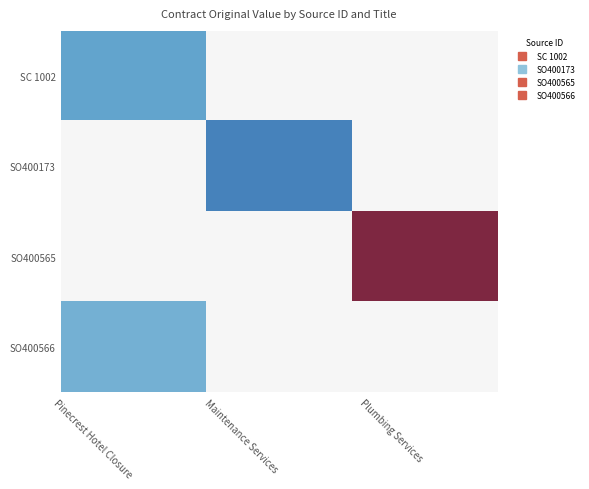

What is the minimum value shown in the chart?

7500.0